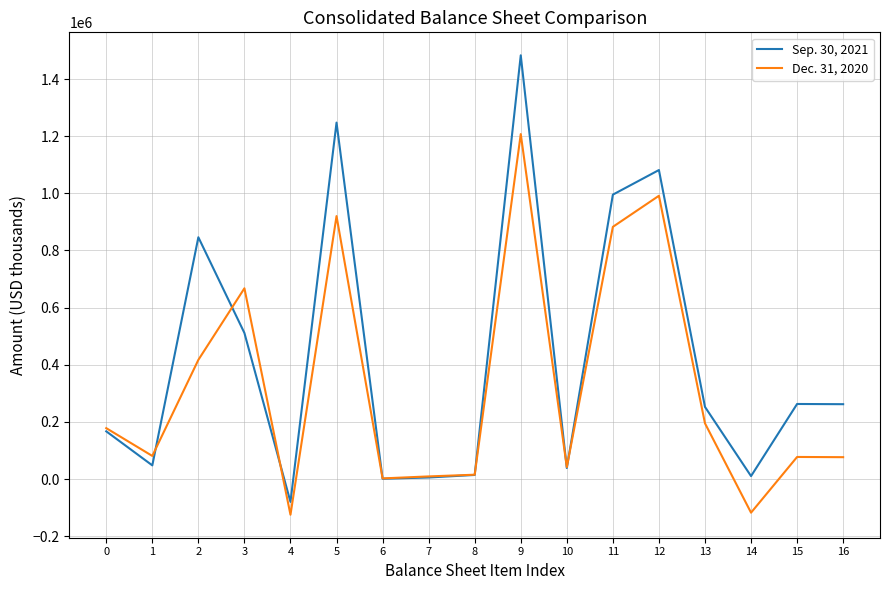

Which series changed the most between 0 and 9?

Sep. 30, 2021